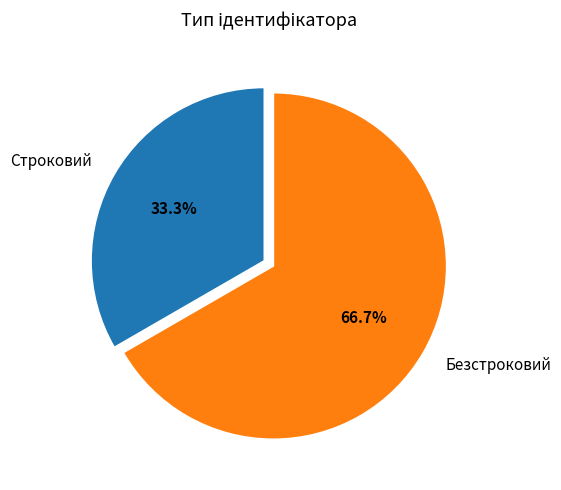

Approximately how many times larger is the value at Строковий compared to Безстроковий?

0.5